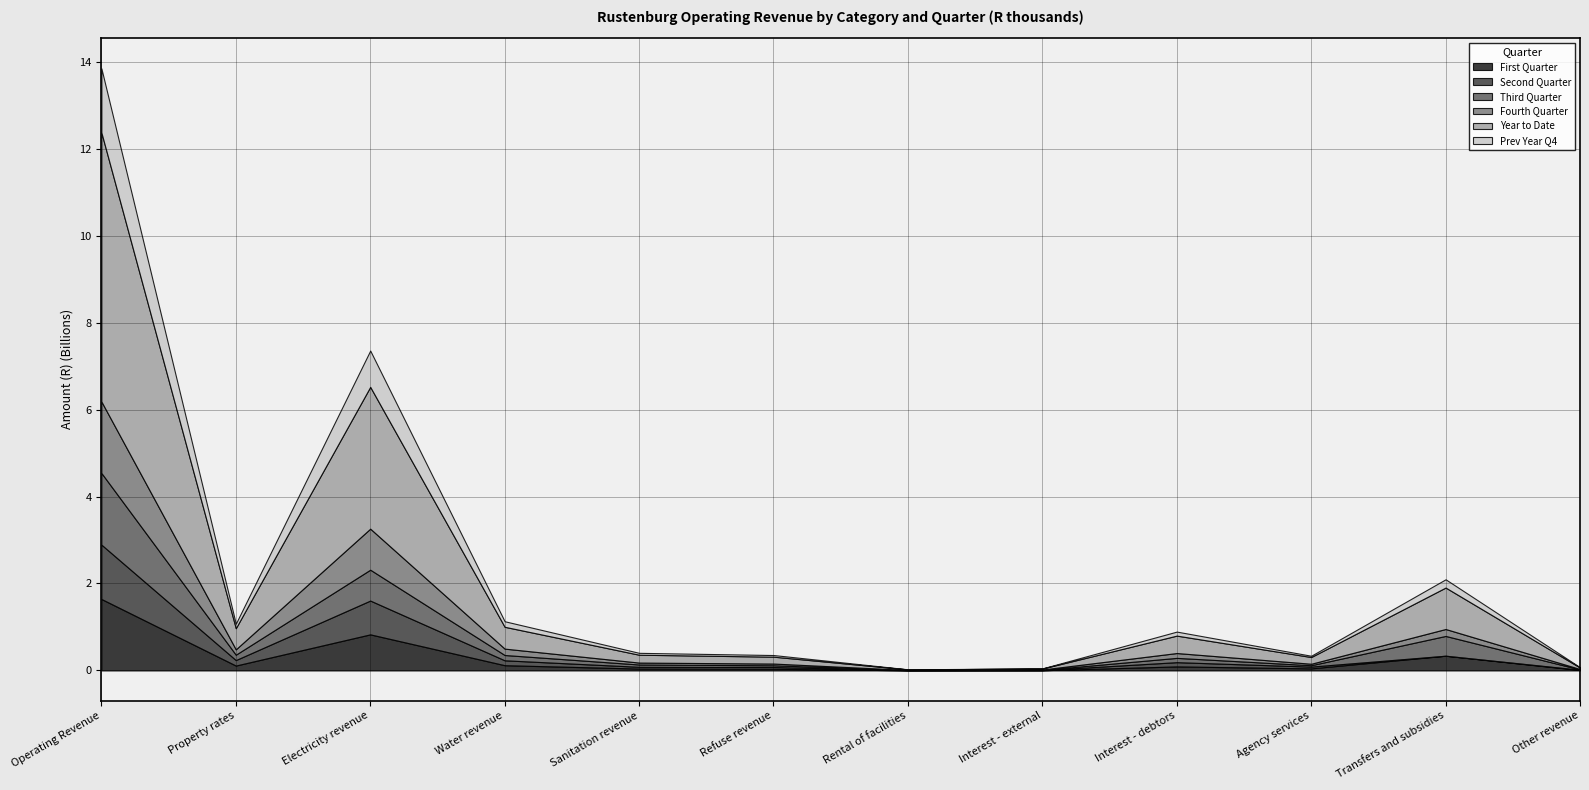

Rank the categories by Fourth Quarter value from lowest to highest.

Rental of facilities, Interest - external, Other revenue, Agency services, Refuse revenue, Sanitation revenue, Interest - debtors, Property rates, Water revenue, Transfers and subsidies, Electricity revenue, Operating Revenue